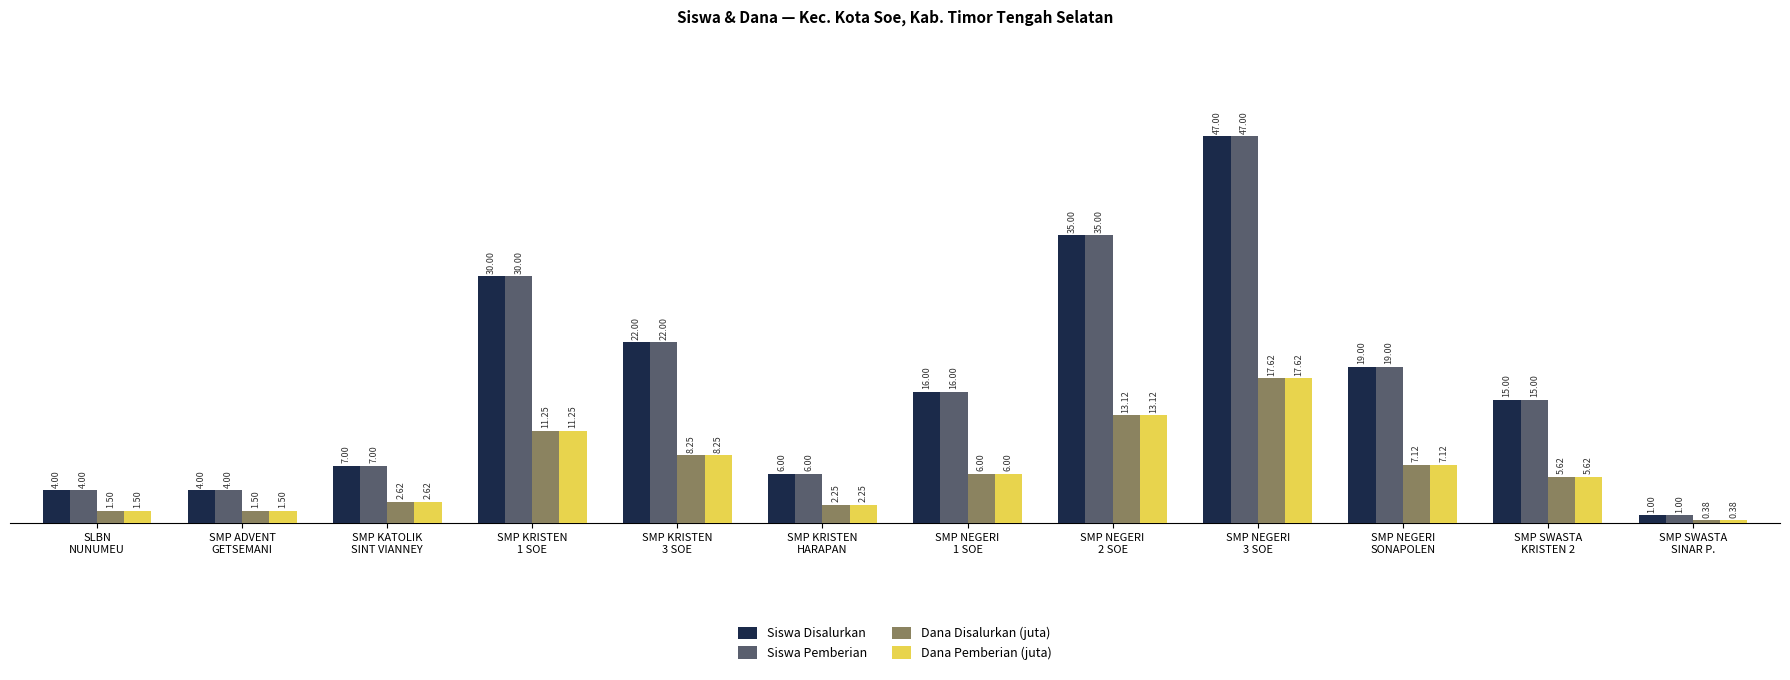

What is the difference between the second highest and second lowest values in the Dana Pemberian (juta) series?

11.6